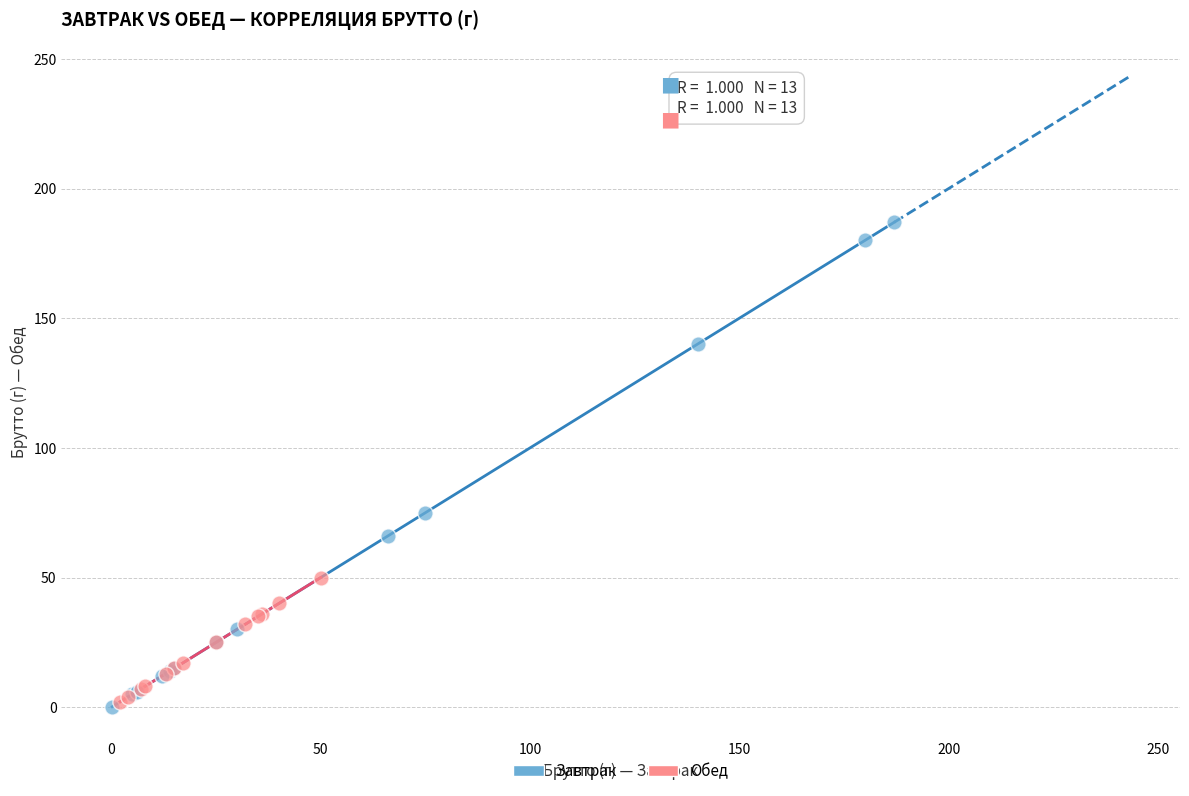

Which series has the largest Y range (max minus min)?

Завтрак